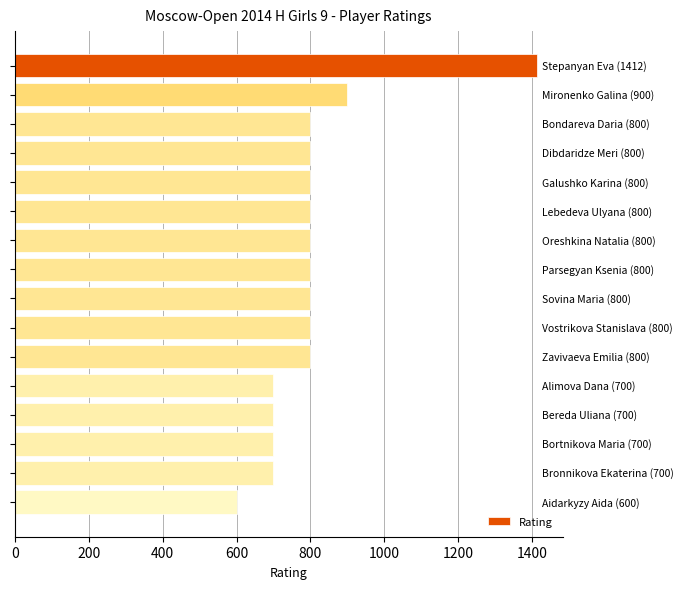

How many categories are shown in the chart?

16